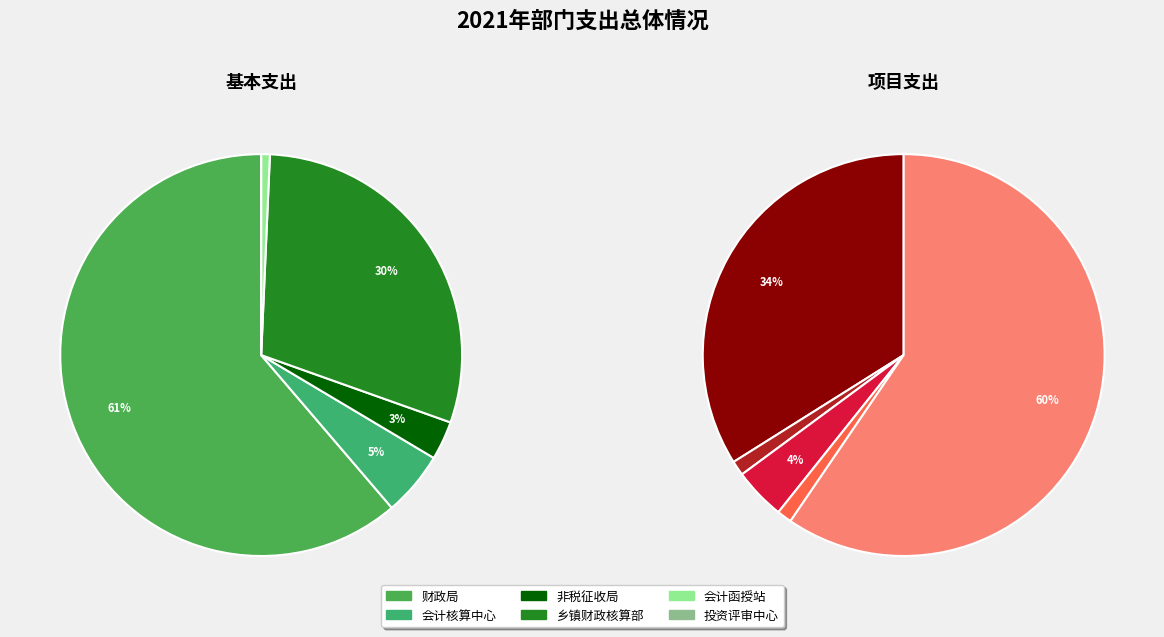

What percentage do 伊川县财政局 and 中华会计函授学校伊川函授站 together represent?

62.0%